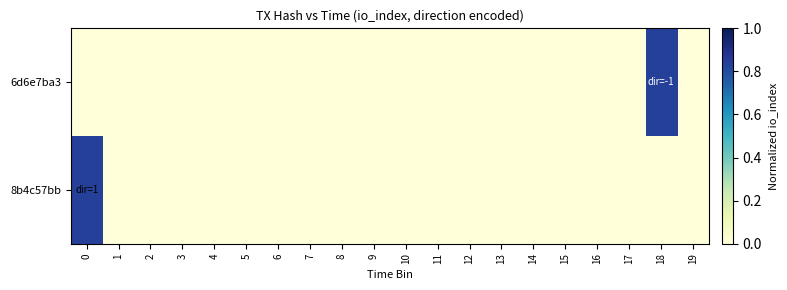

Reading right to left, extract all data points from this chart.

6d6e7ba3: 19=0.0	18=0.8	17=0.0	16=0.0	15=0.0	14=0.0	13=0.0	12=0.0	11=0.0	10=0.0	9=0.0	8=0.0	7=0.0	6=0.0	5=0.0	4=0.0	3=0.0	2=0.0	1=0.0	0=0.0
8b4c57bb: 19=0.0	18=0.0	17=0.0	16=0.0	15=0.0	14=0.0	13=0.0	12=0.0	11=0.0	10=0.0	9=0.0	8=0.0	7=0.0	6=0.0	5=0.0	4=0.0	3=0.0	2=0.0	1=0.0	0=0.8